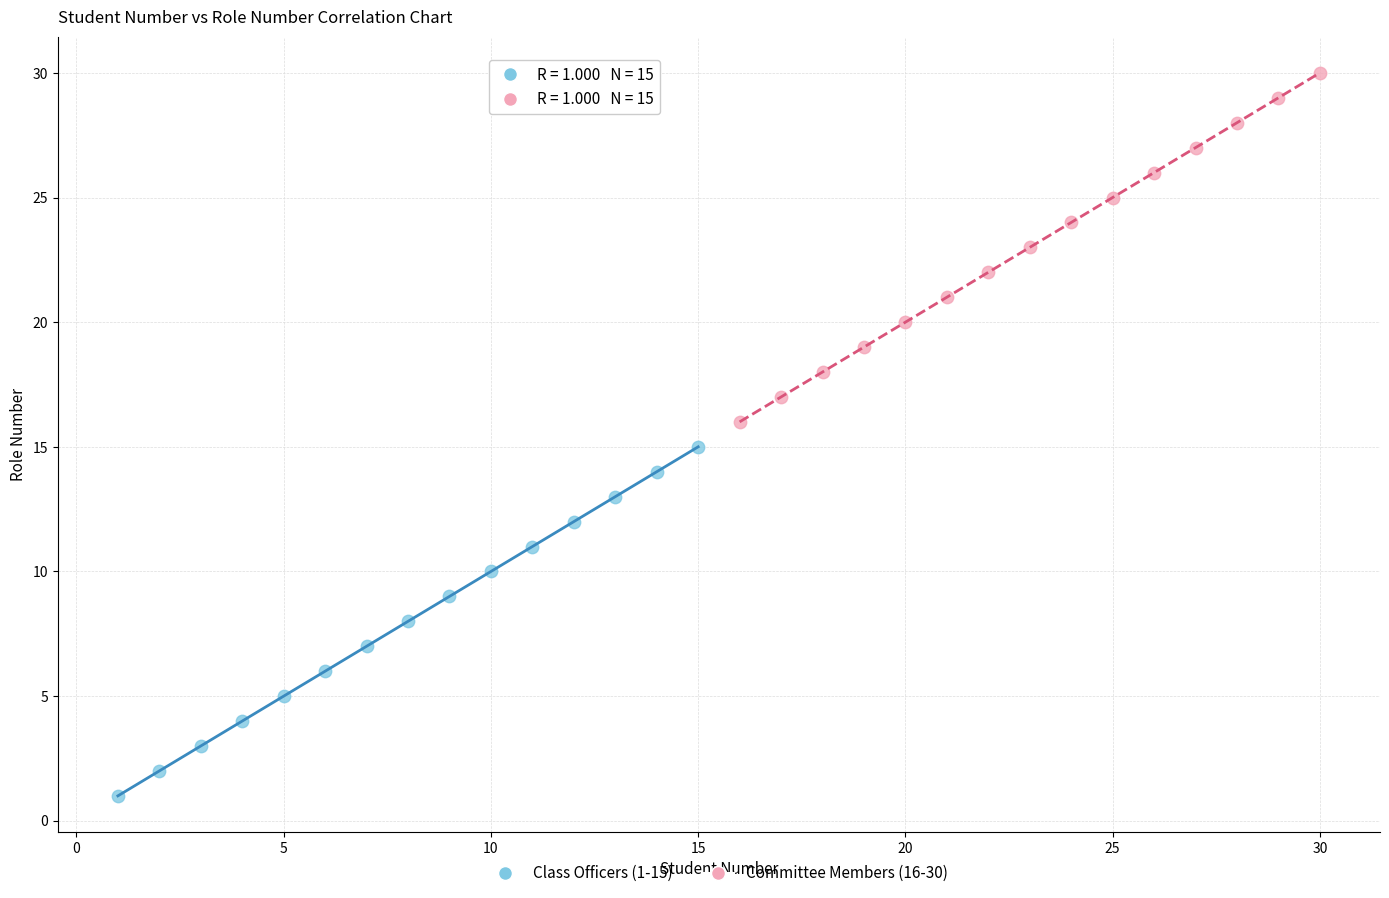

Which series contains the highest Y value?

Committee Members (16-30)